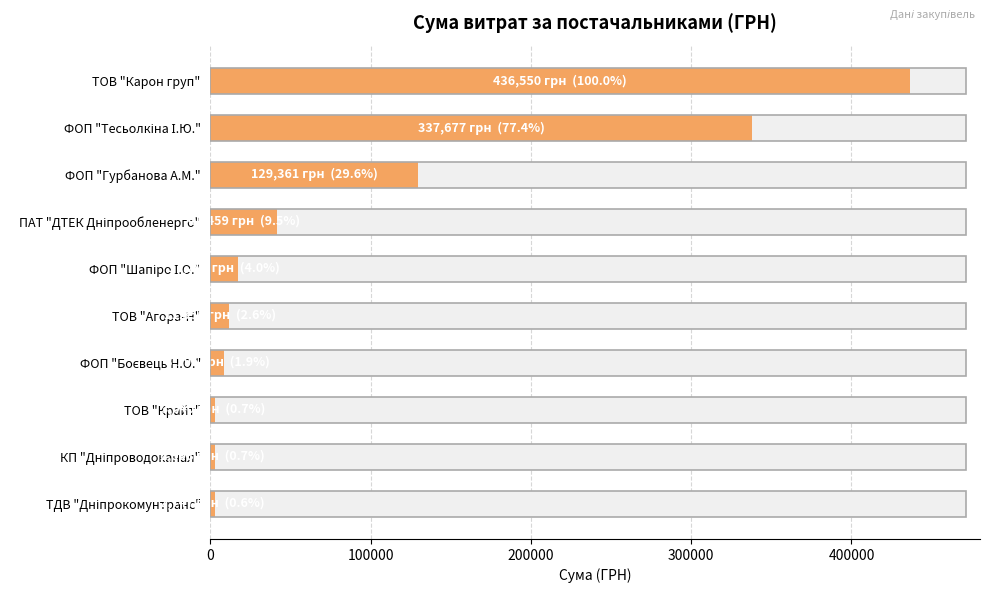

How many distinct data groups are displayed?

1